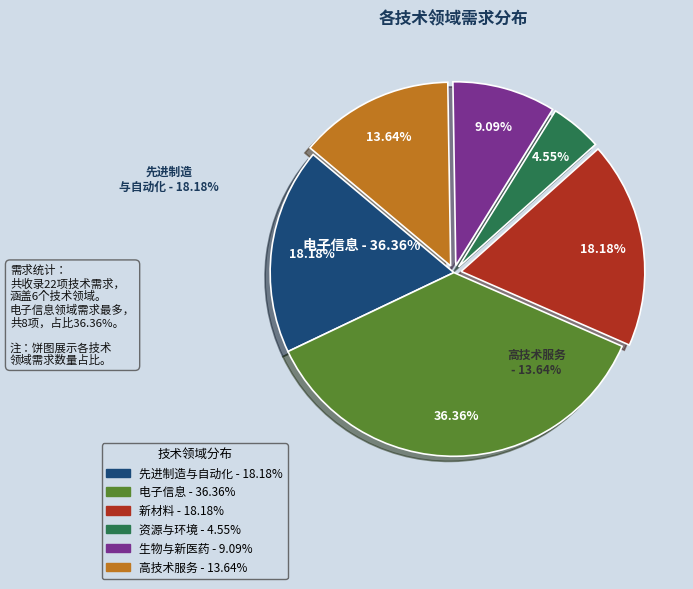

Does any single category account for the majority?

No